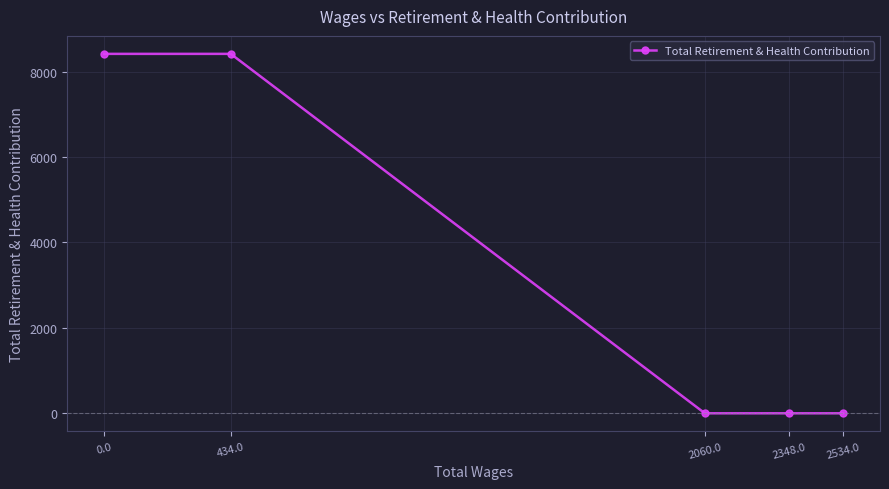

At which category does the chart reach its peak across all series?

434.0